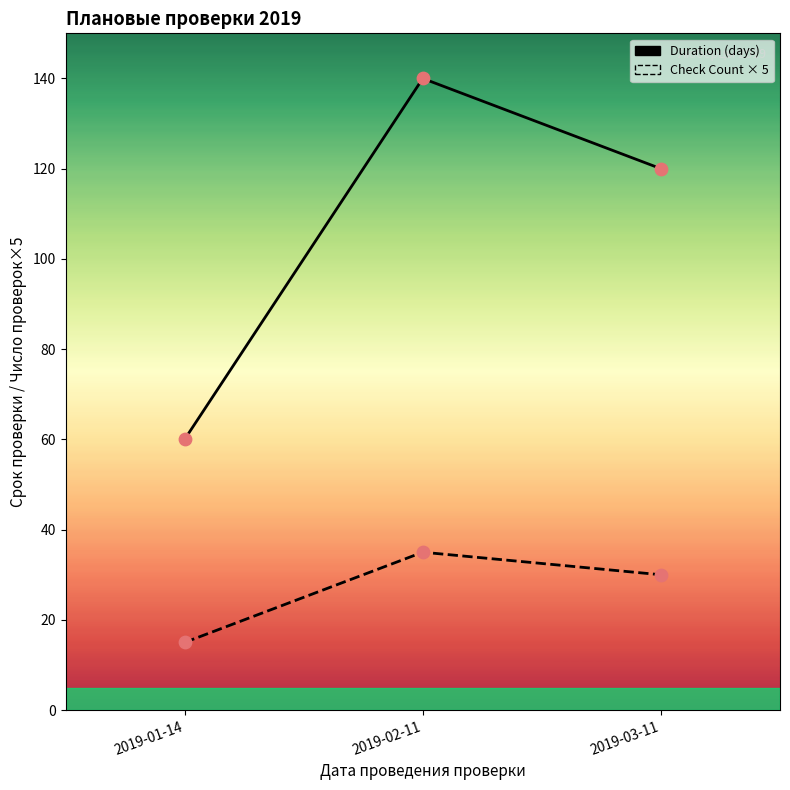

Is the value of Check Count × 5 at 2019-03-11 greater than the value of Duration (days) at 2019-03-11?

No